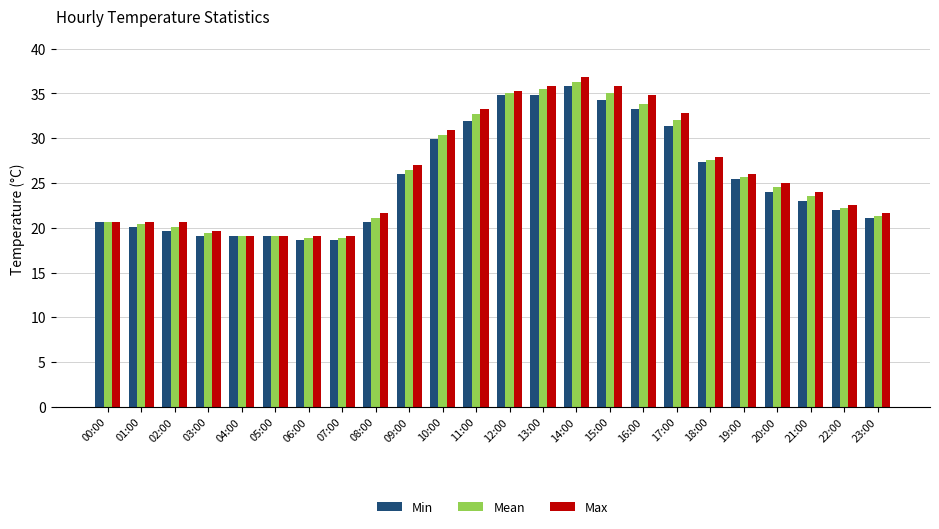

How many data points in Min are less than 24?

12